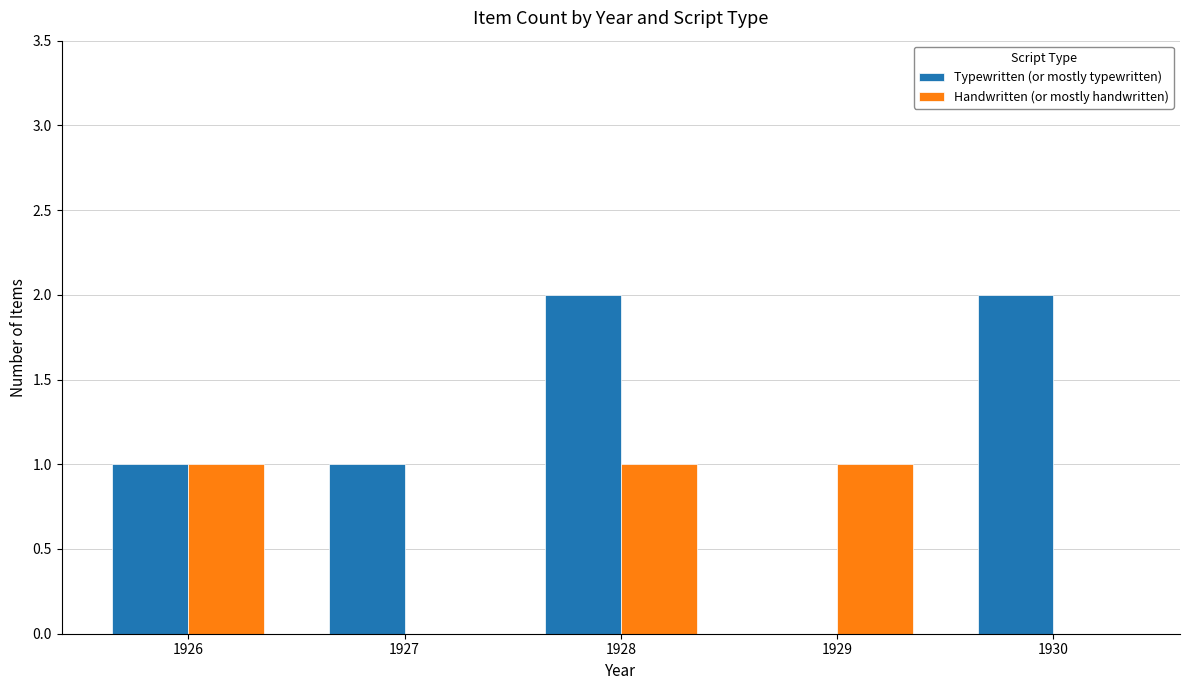

Reading left to right, list all the values displayed in this chart.

Typewritten (or mostly typewritten): 1	1	2	0	2
Handwritten (or mostly handwritten): 1	0	1	1	0